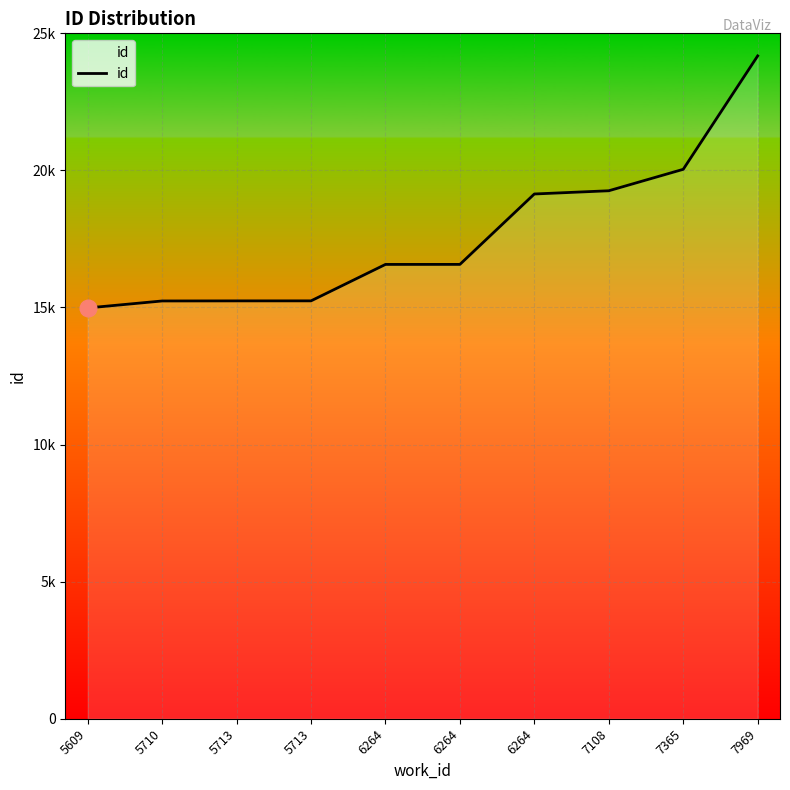

Does the chart display data point markers on the line(s)?

No